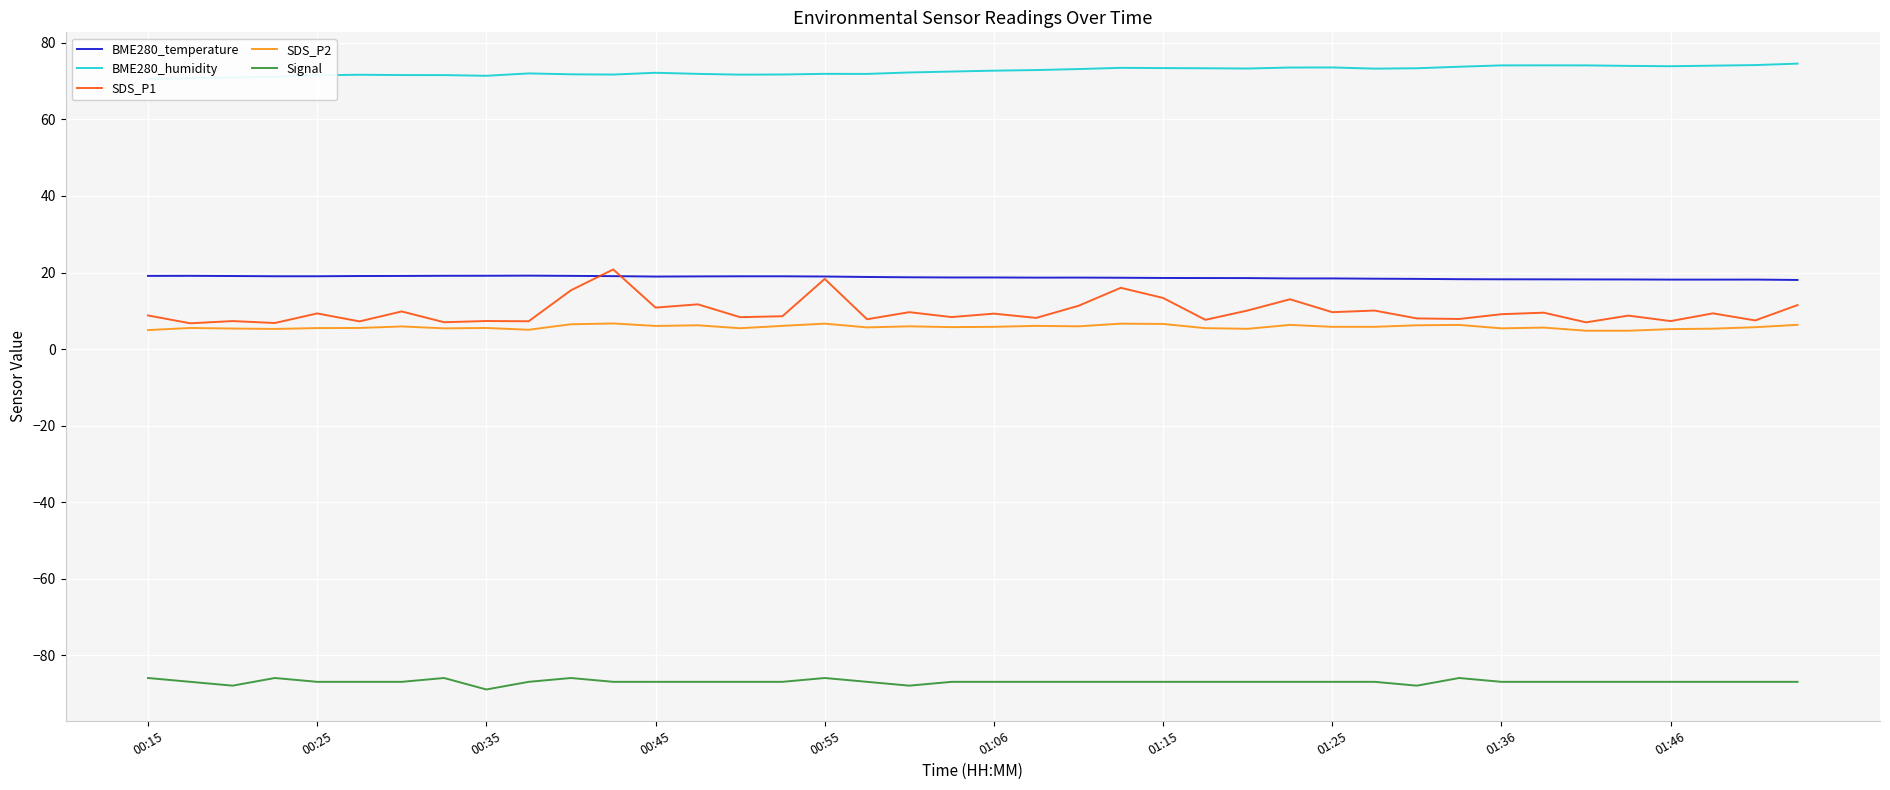

Which series has the largest total across all categories?

BME280_humidity